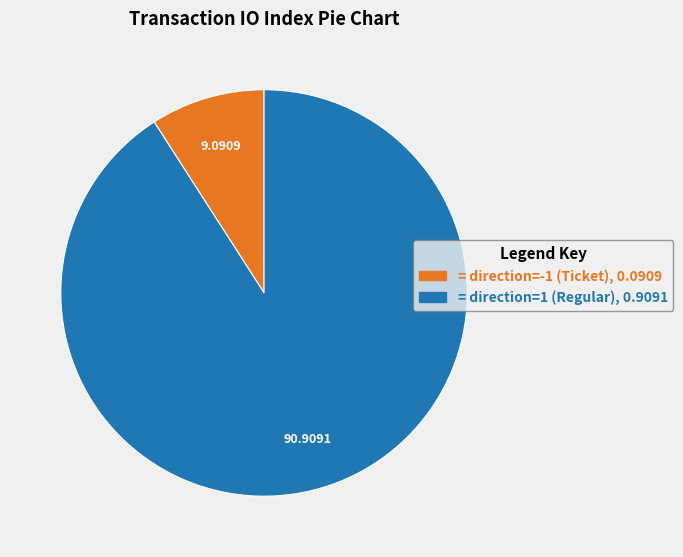

Is the sum of = direction=1 (Regular), 0.9091 and = direction=-1 (Ticket), 0.0909 greater than half?

Yes